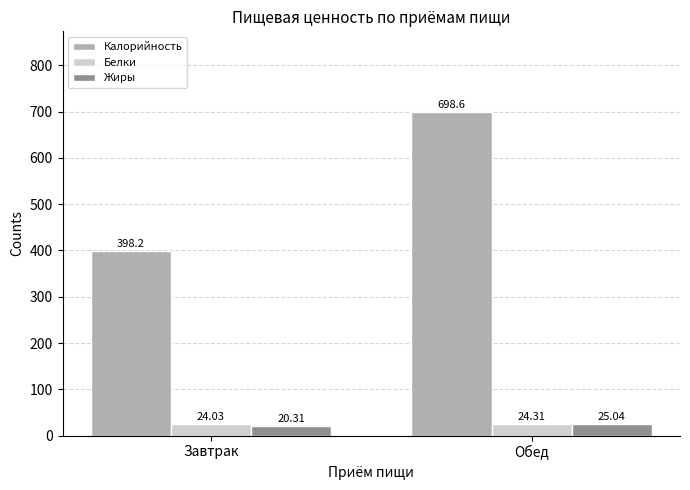

At Завтрак, list the series in order from largest to smallest.

Калорийность, Белки, Жиры